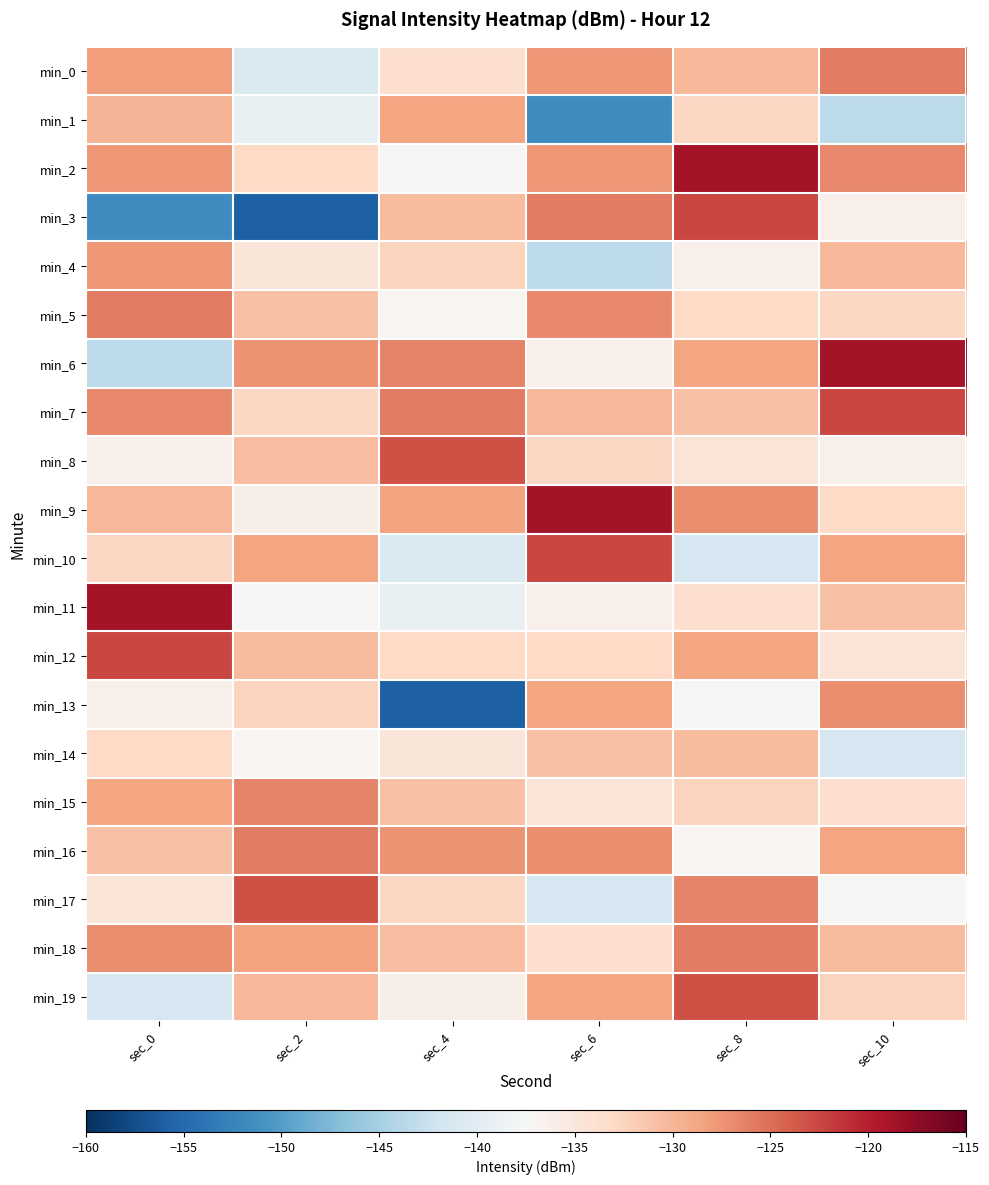

At which category does the chart reach its minimum across all series?

sec_2